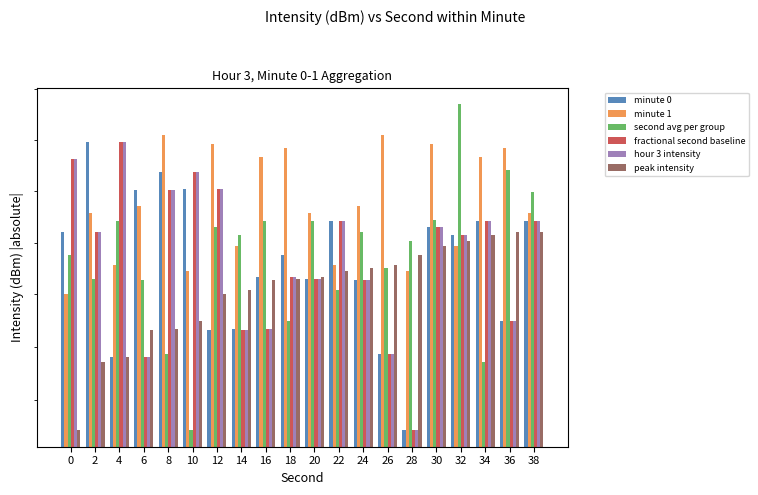

Are the bars grouped side by side (vs. stacked)?

Yes